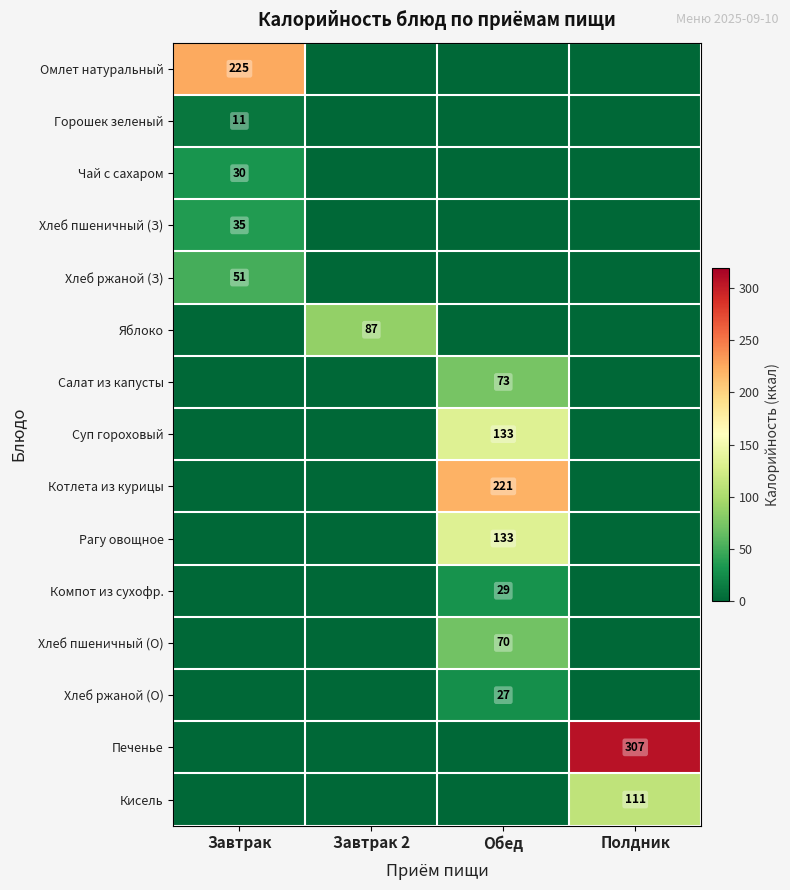

True or false: Горошек зеленый has a value of 18 at Завтрак.

False